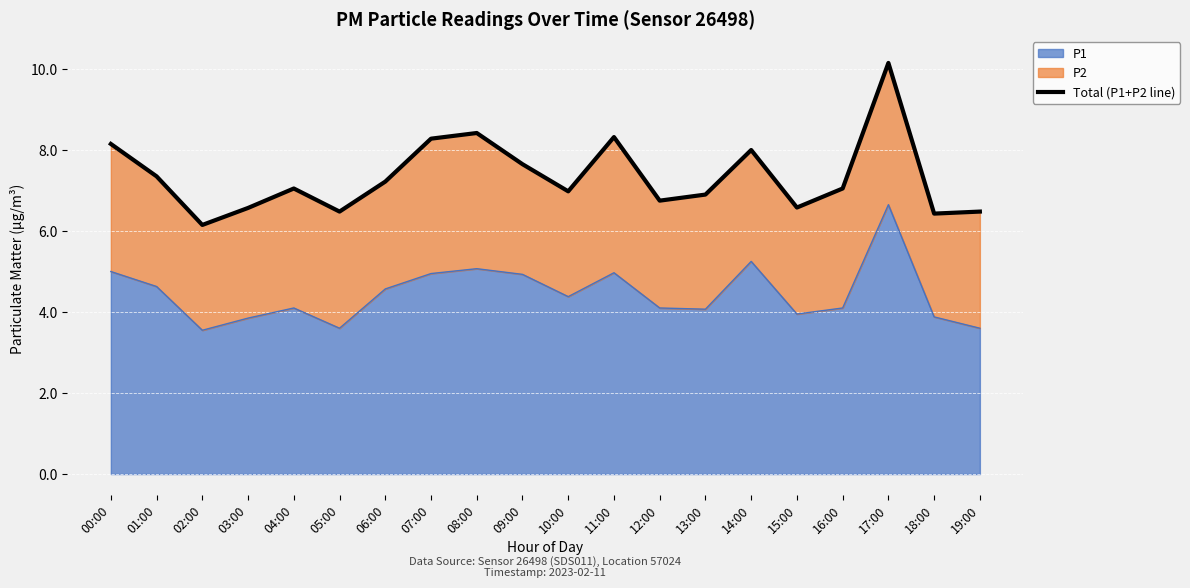

List the labels in order of value, largest first.

17:00, 08:00, 11:00, 07:00, 00:00, 14:00, 09:00, 01:00, 06:00, 04:00, 16:00, 10:00, 13:00, 12:00, 15:00, 03:00, 05:00, 19:00, 18:00, 02:00